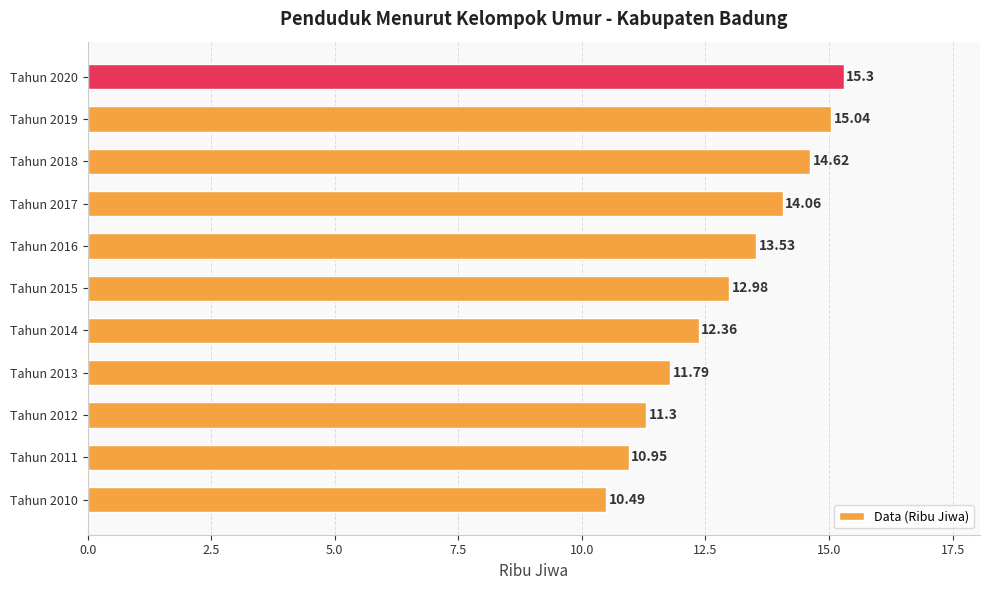

What is the average value?

12.9